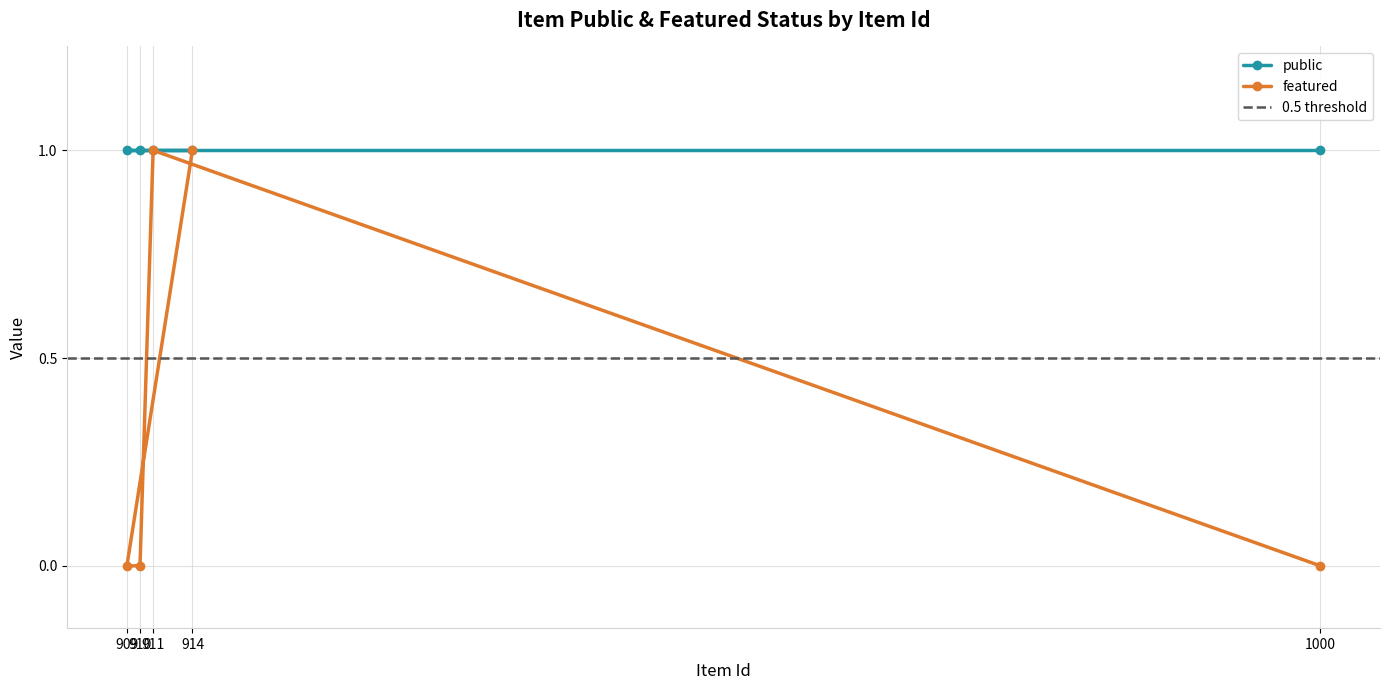

What is the label of the 3rd point from the right?

910